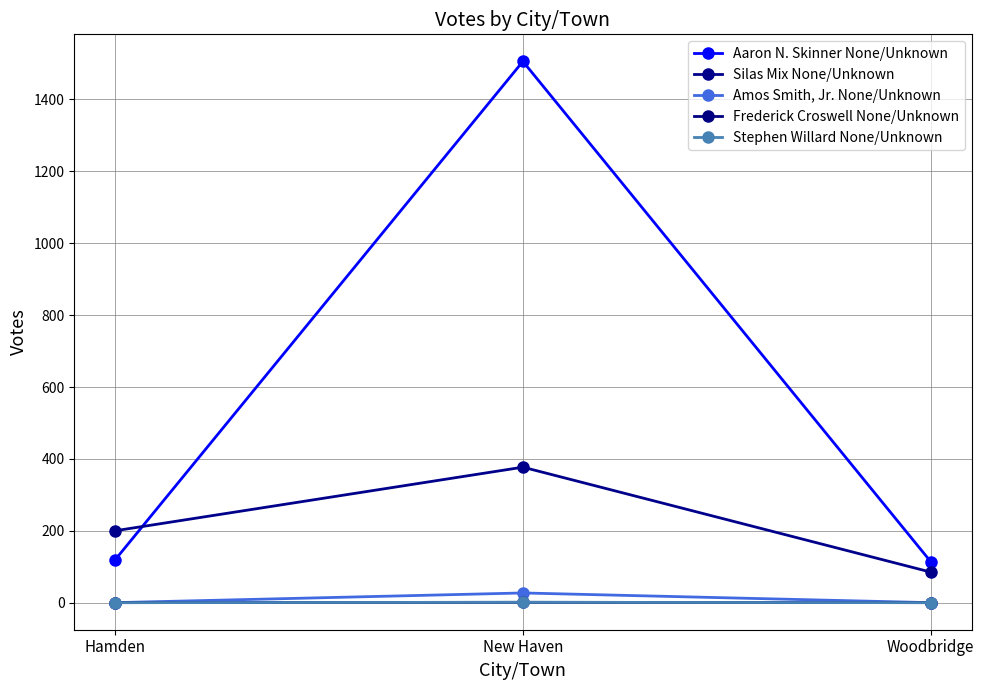

Reading left to right, what are all the values shown in this chart?

Aaron N. Skinner None/Unknown: 119	1506	114
Silas Mix None/Unknown: 200	377	85
Amos Smith, Jr. None/Unknown: 0	27	0
Frederick Croswell None/Unknown: 0	1	0
Stephen Willard None/Unknown: 0	1	0